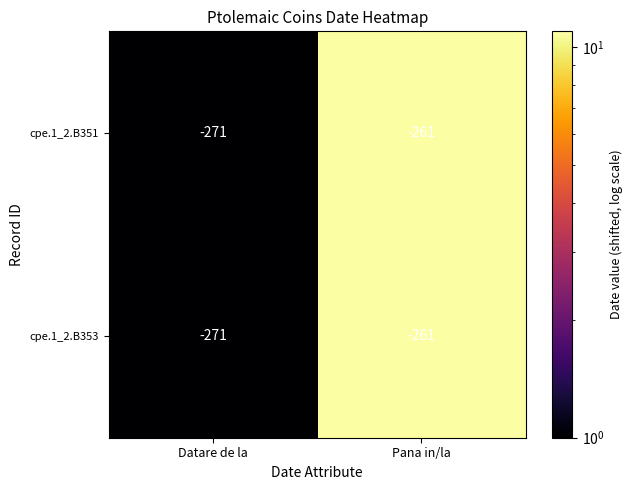

At which category is the sum across all series the highest?

Pana in/la